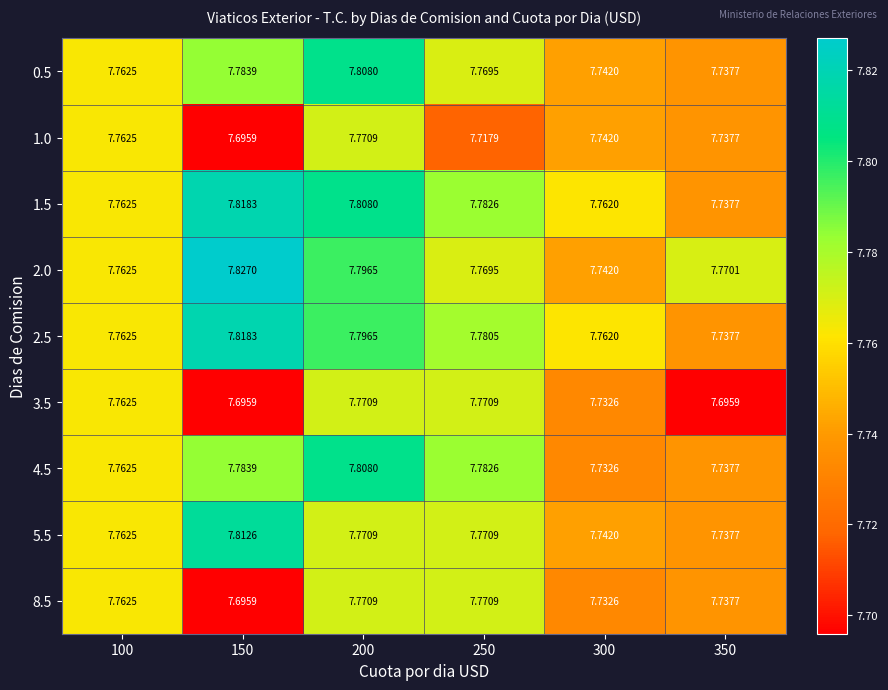

Count the number of data series in this chart.

9